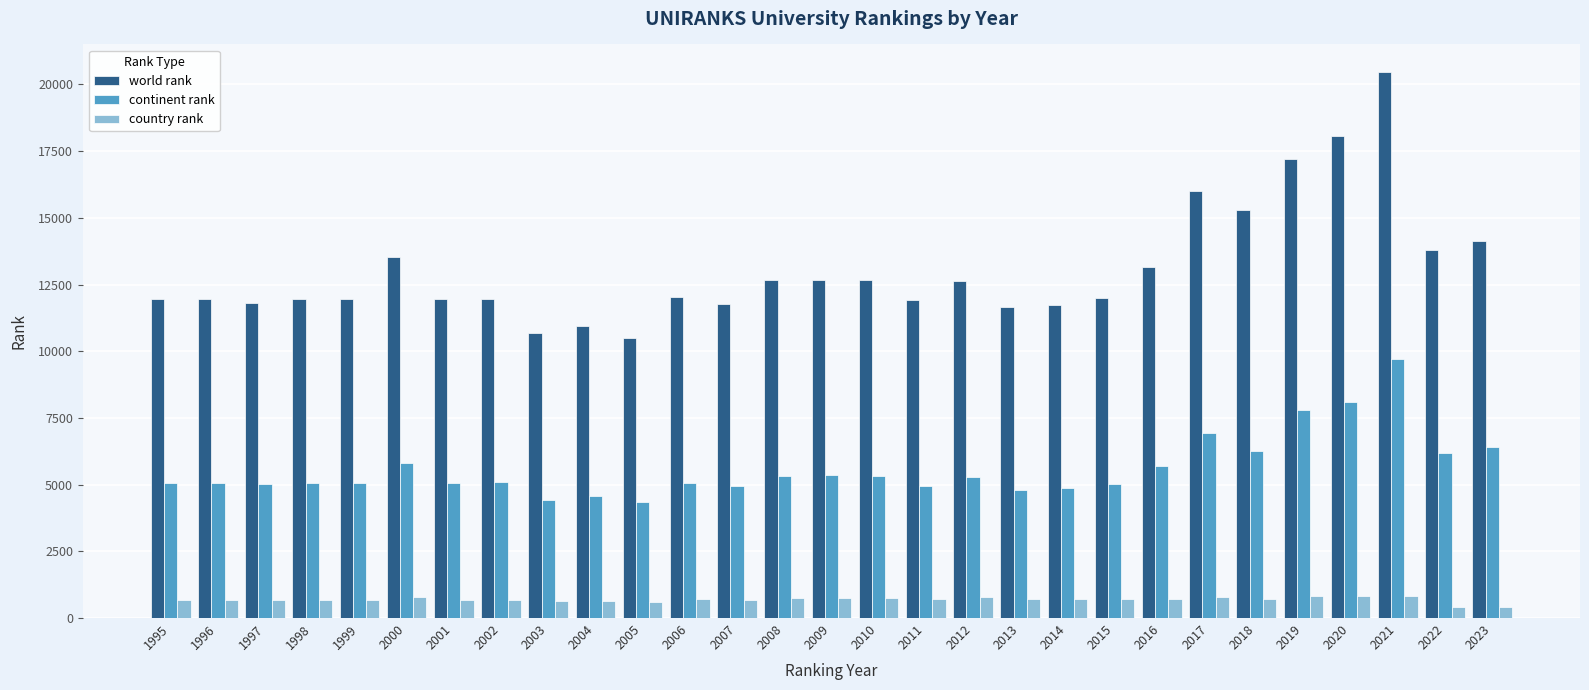

Which label corresponds to the largest value in the chart?

2021